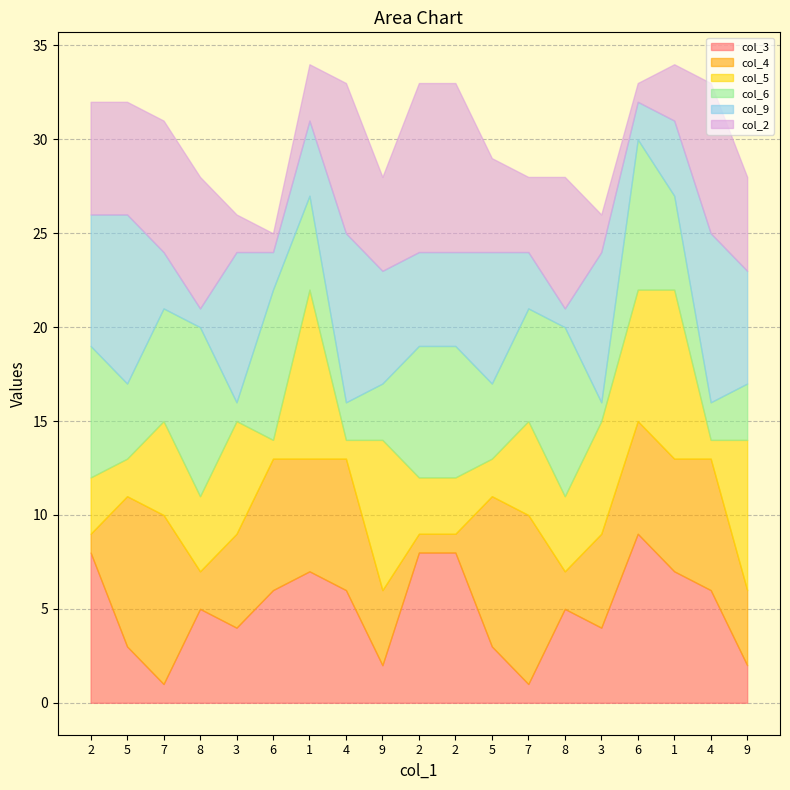

What is the value of the col_3 point at the 14th from the left?

5